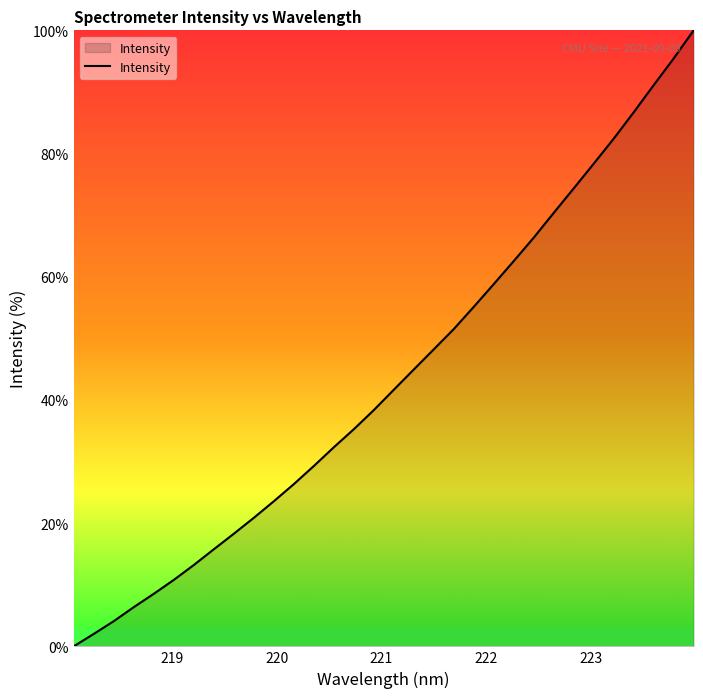

What is the greatest value displayed?

100.0